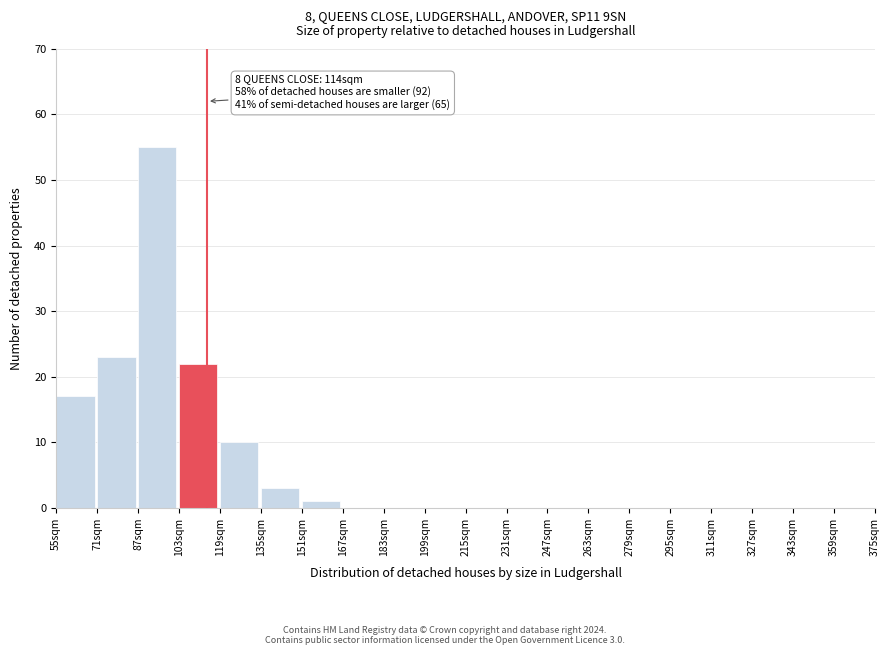

Reading left to right, what are all the values shown in this chart?

55sqm=17	71sqm=23	87sqm=55	103sqm=22	119sqm=10	135sqm=3	151sqm=1	167sqm=0	183sqm=0	199sqm=0	215sqm=0	231sqm=0	247sqm=0	263sqm=0	279sqm=0	295sqm=0	311sqm=0	327sqm=0	343sqm=0	359sqm=0